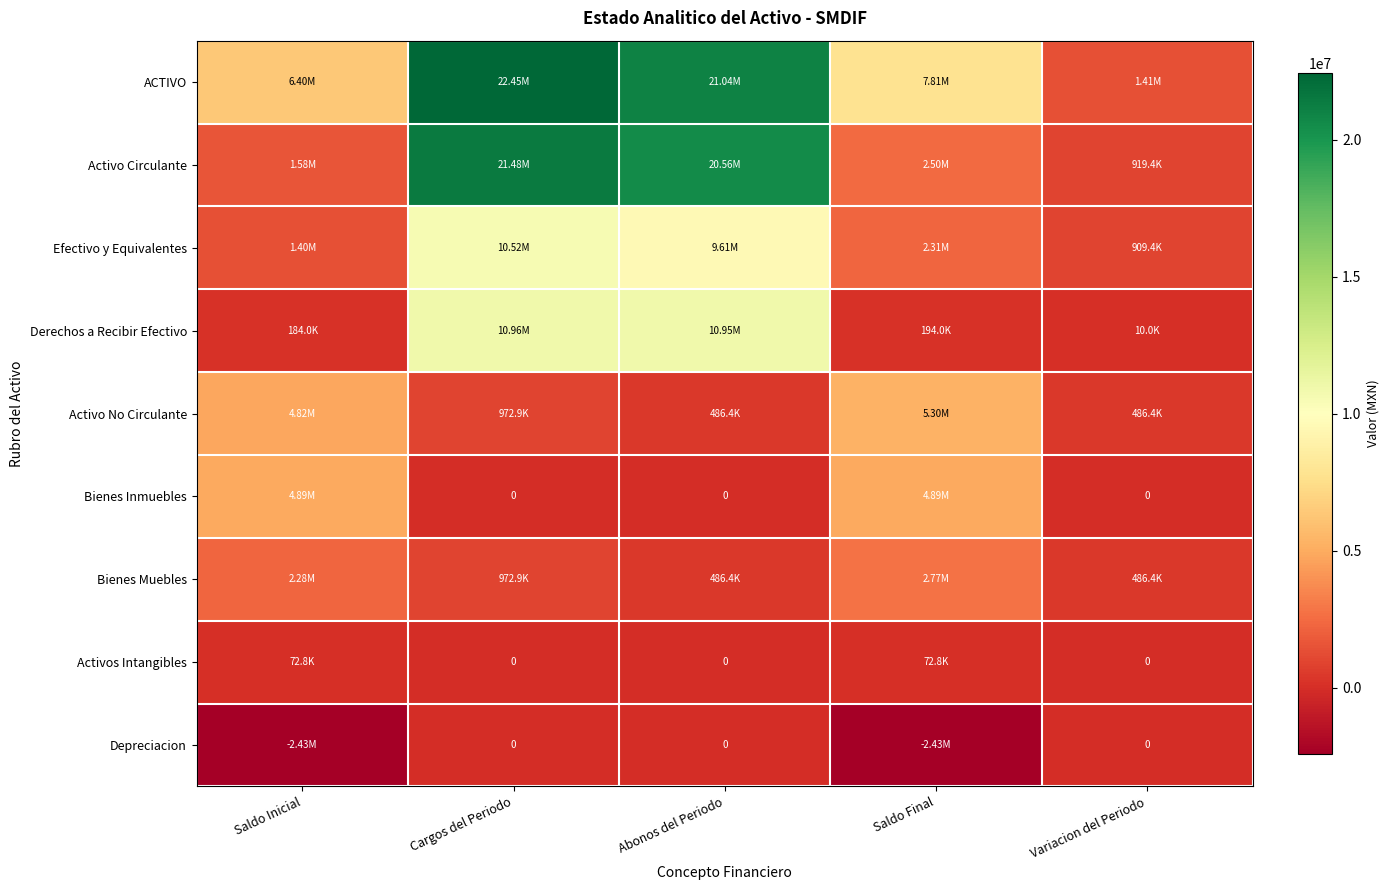

Is it true that Depreciacion equals 0.0 at Cargos del Periodo?

True